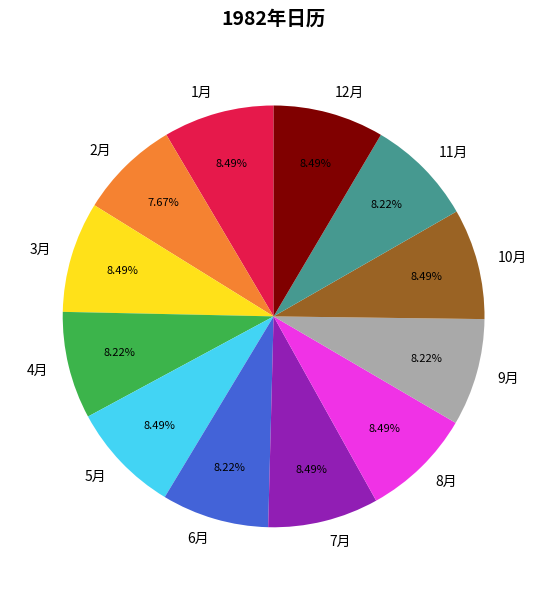

Do 10月 and 7月 together represent more than half of the pie?

No